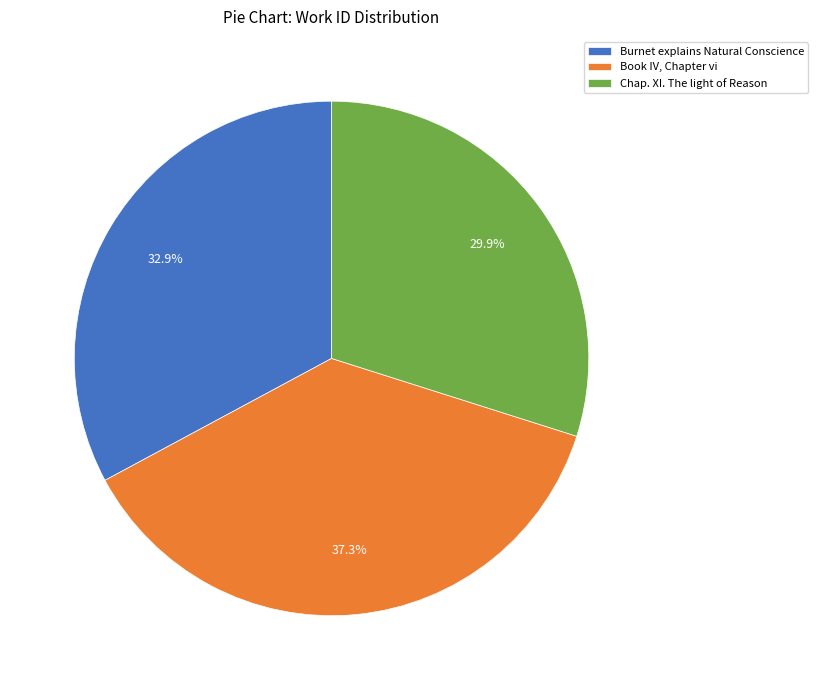

To the nearest percent, what percentage of the pie is Burnet explains Natural Conscience?

33%